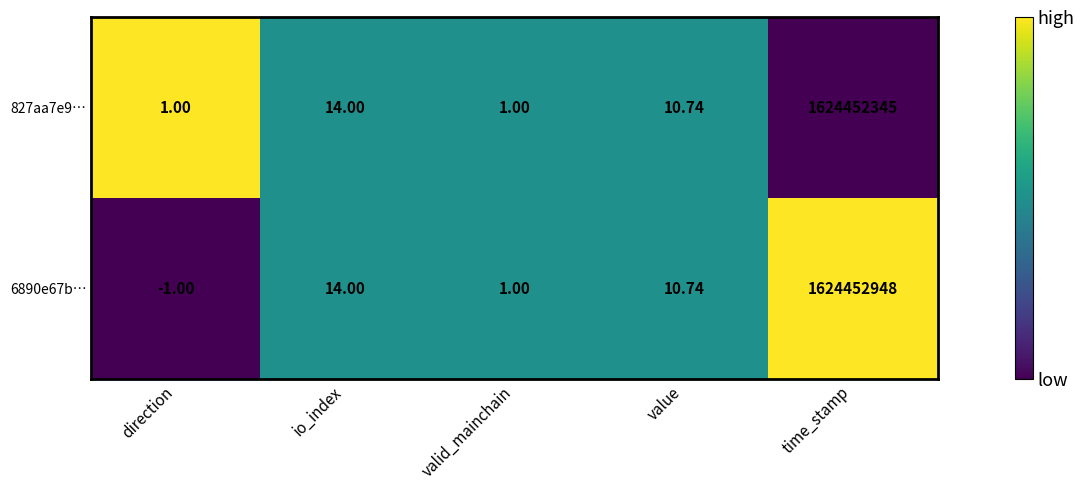

Between io_index and time_stamp, which series saw the biggest shift?

6890e67b…